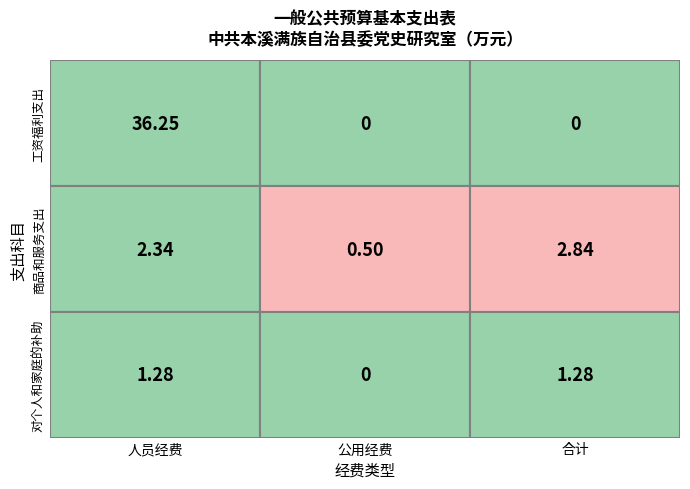

What is the sum of the 对个人和家庭的补助 values at 公用经费 and 人员经费?

1.3